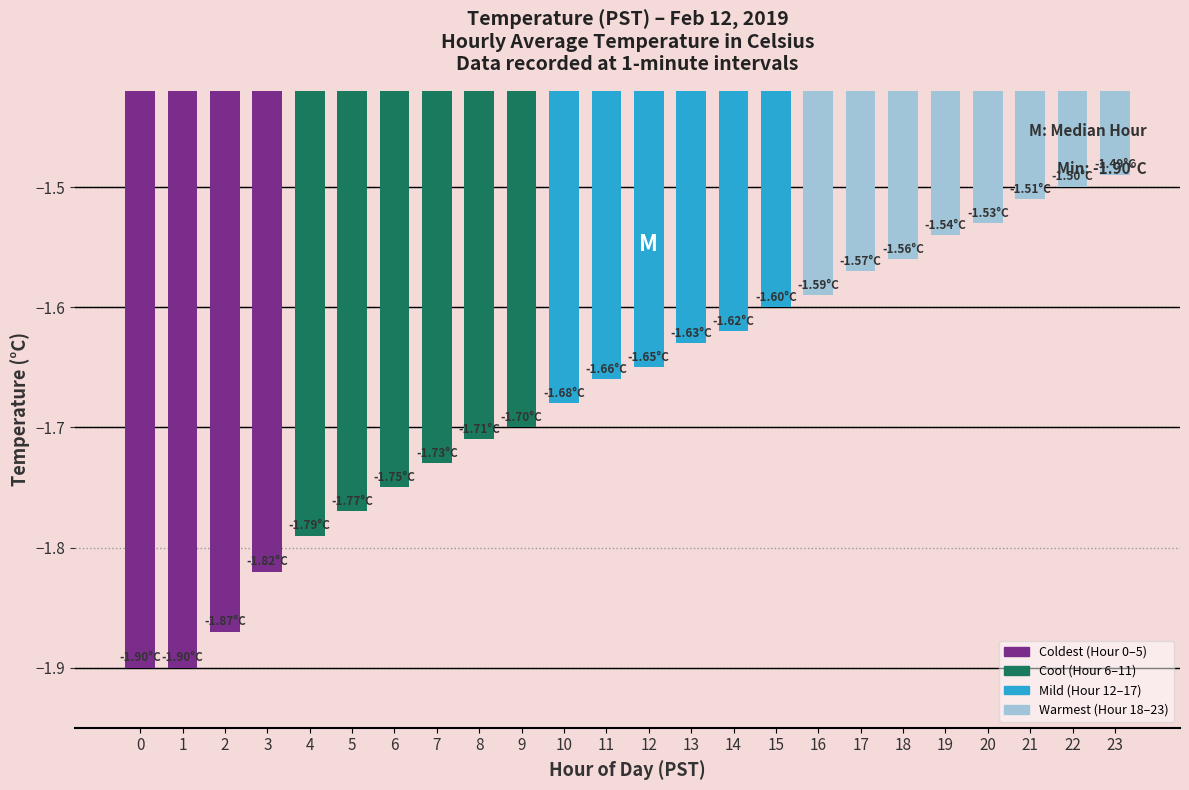

What is the change in value from 10 to 14?

+0.1